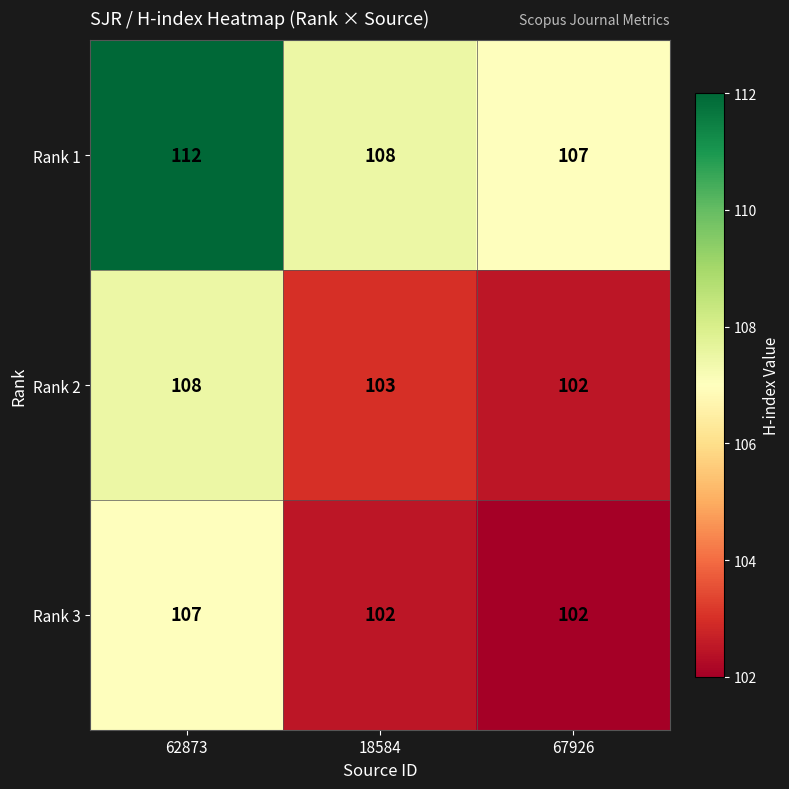

At how many categories does at least one series exceed 109?

1